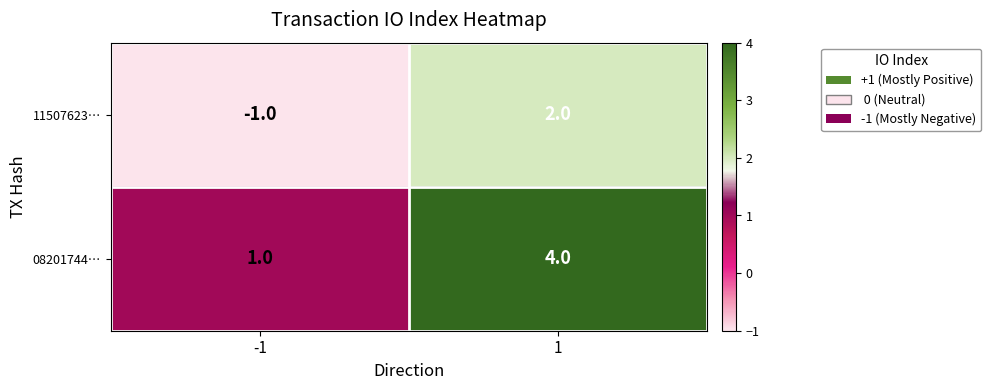

The value of 11507623… at -1 is -1. True or false?

True